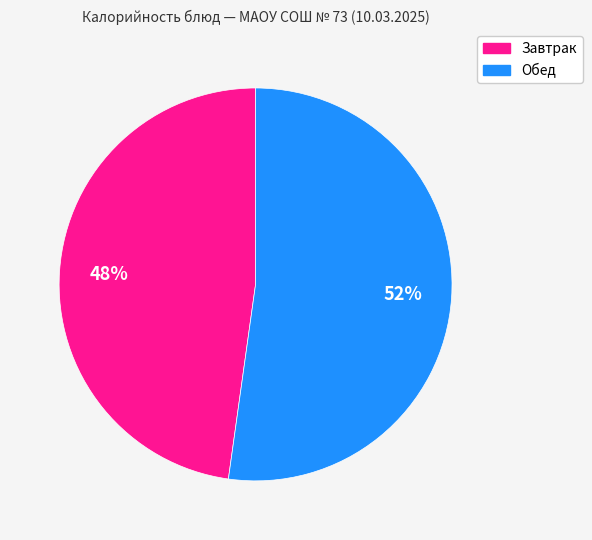

To the nearest percent, what is the difference between the largest and smallest slice percentages?

4%